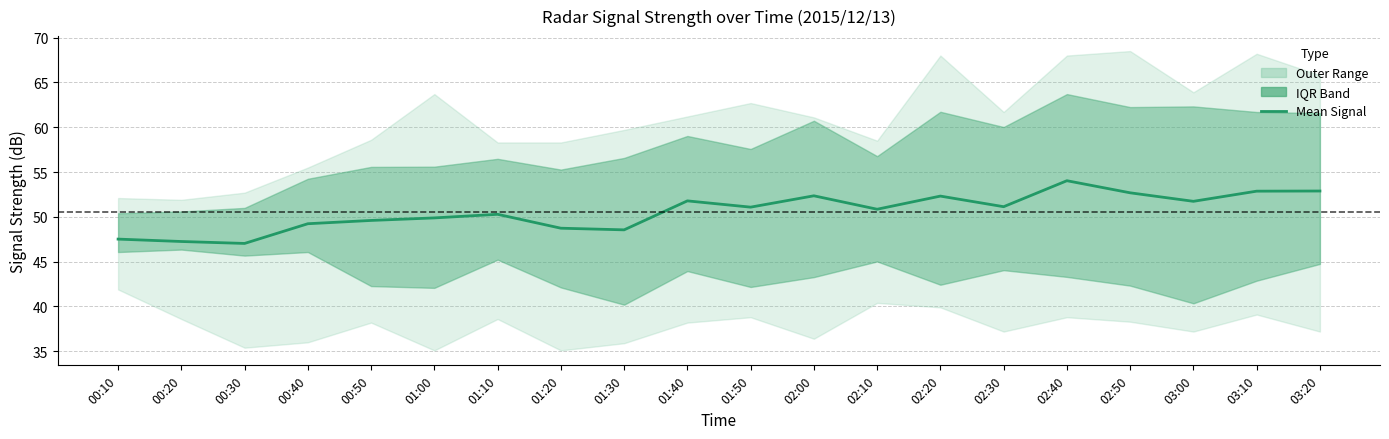

How many data points does each series have?

20